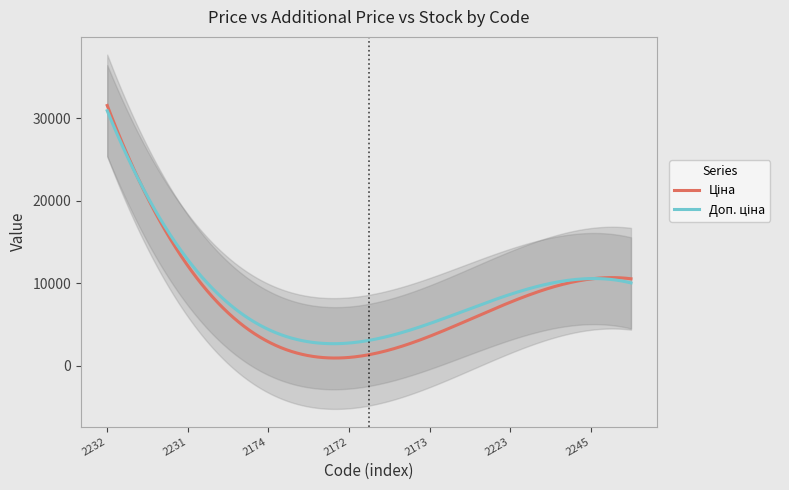

True or false: Ціна and Доп. ціна intersect in this chart.

False